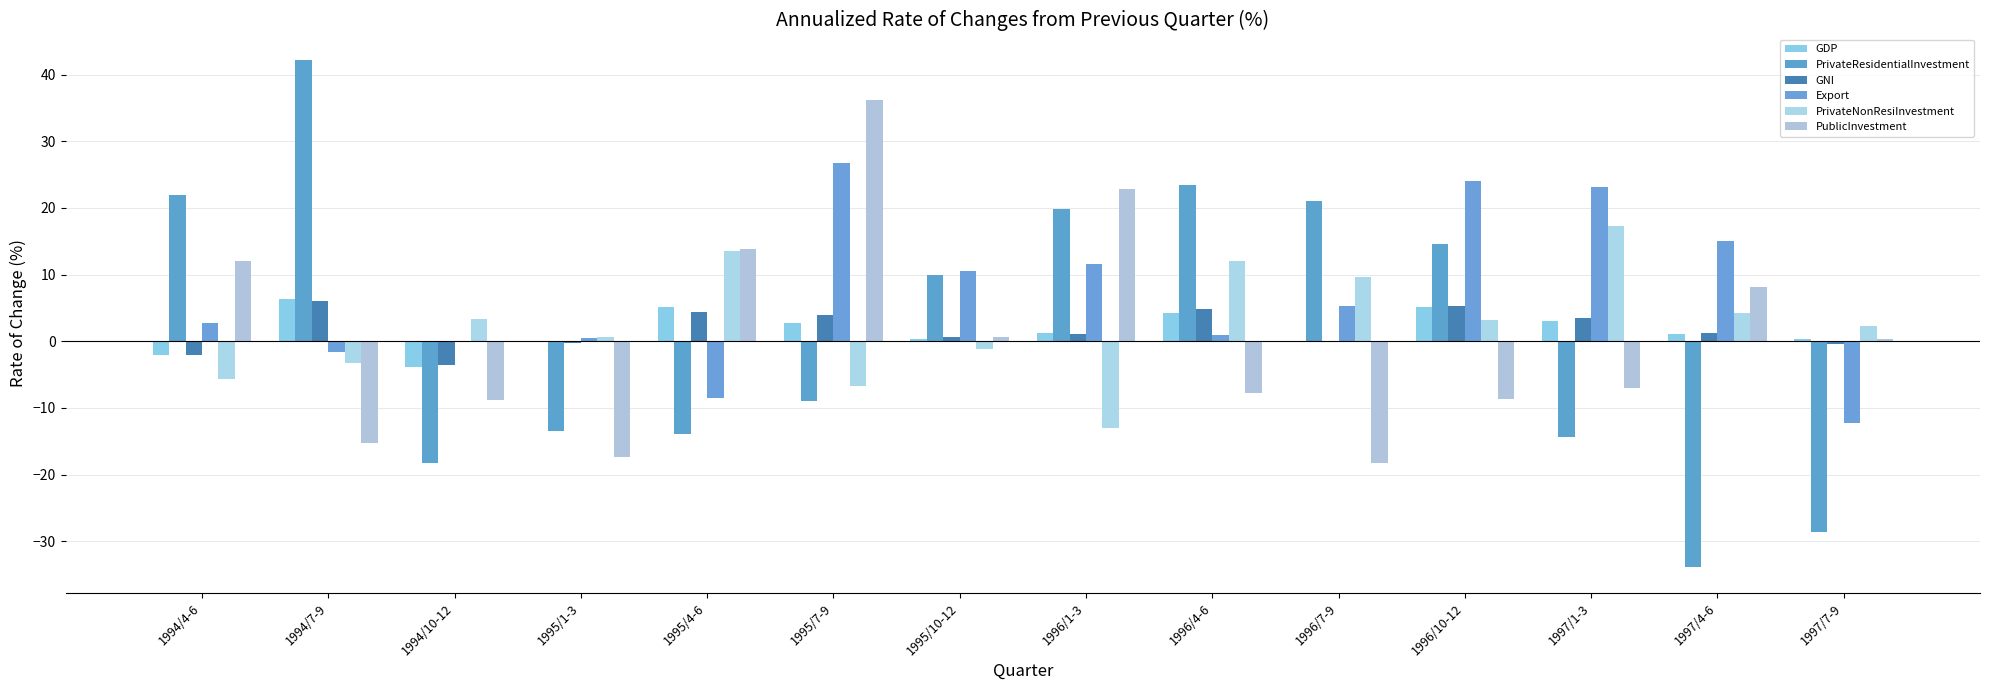

At which category does the chart reach its minimum across all series?

1997/4-6